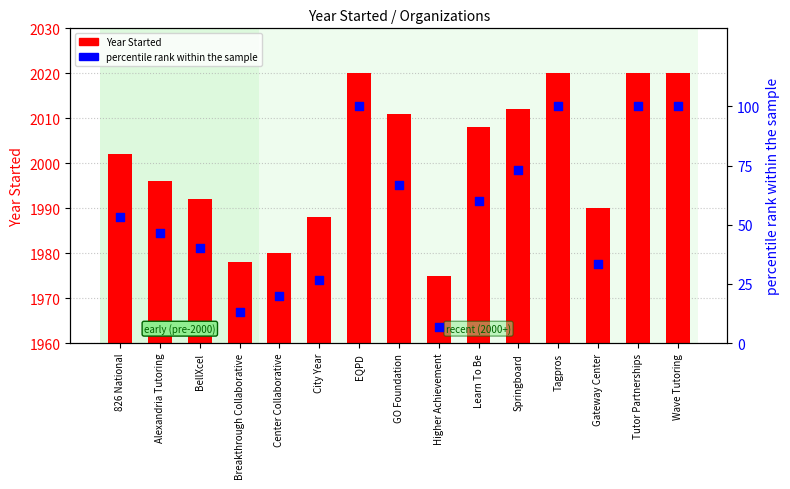

Which series contains the highest Y value?

Year Started